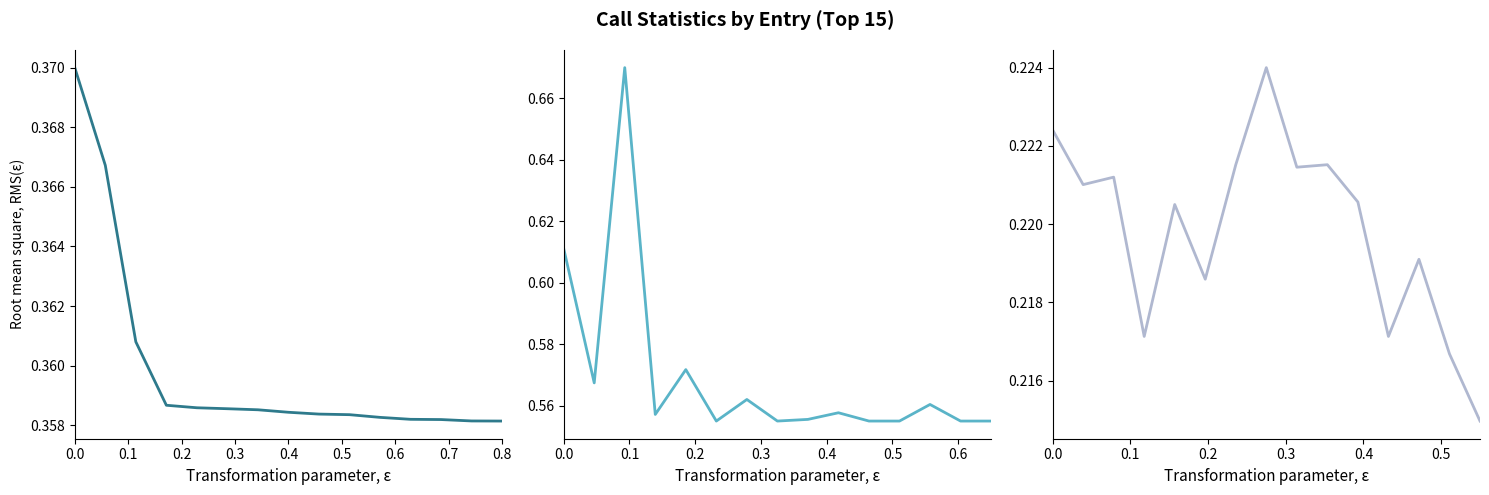

True or false: avgTalk(s) has more than 2 interior local peaks.

True